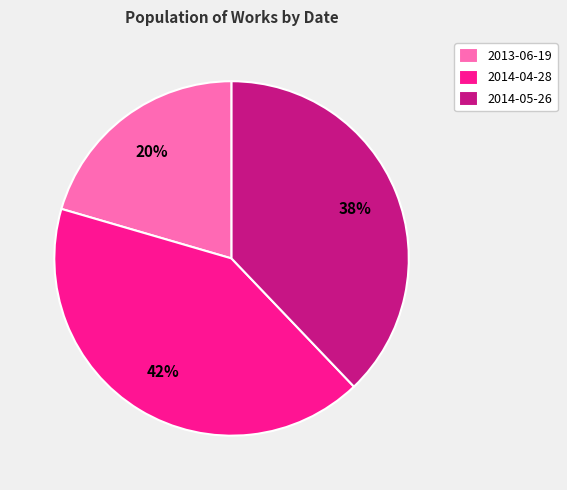

Does any single category account for the majority?

No